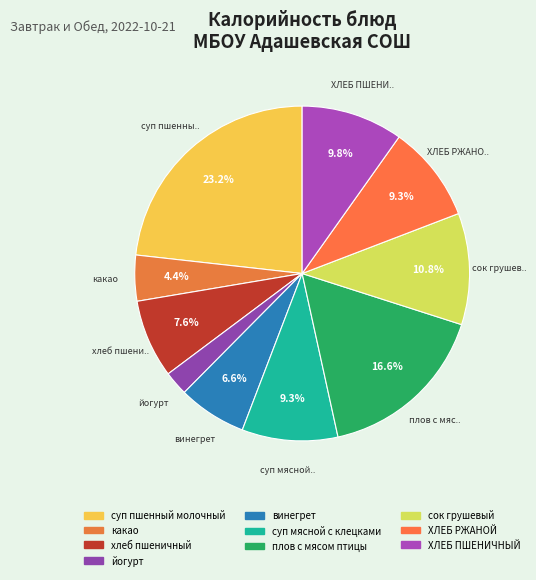

To the nearest percent, what percentage of the pie is хлеб пшеничный?

8%